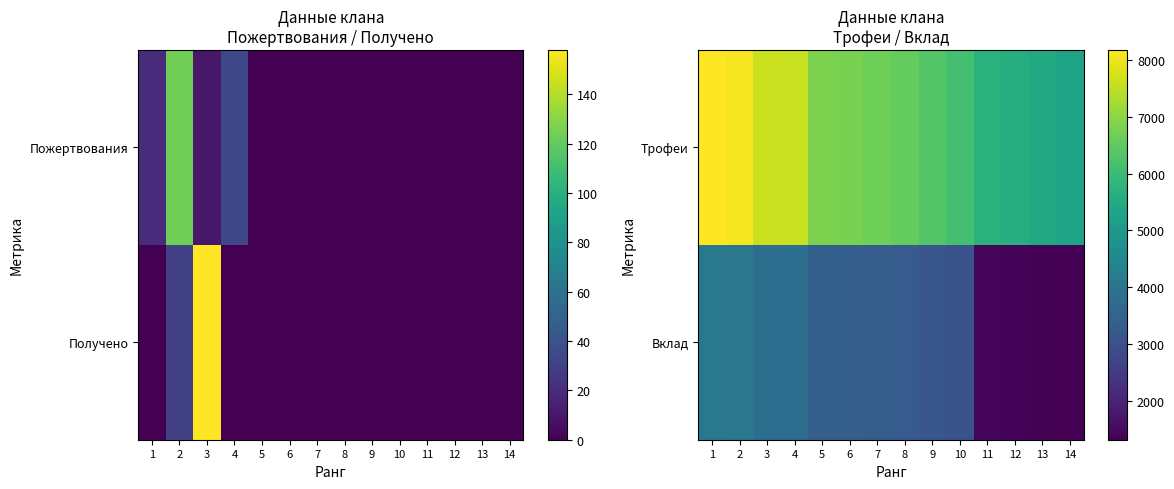

Is it true that Вклад equals 3060 at 10?

True